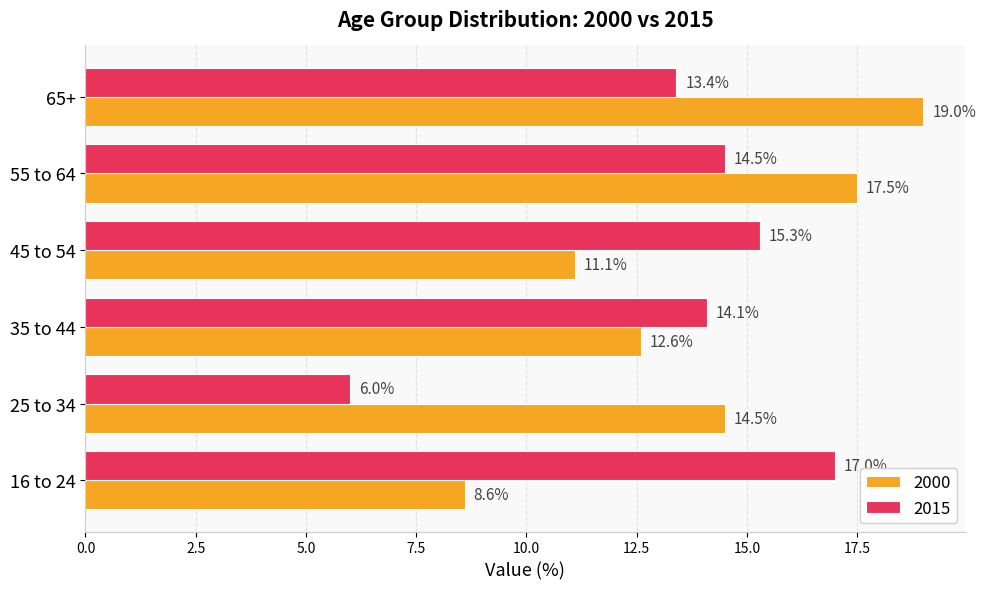

How many series are shown in this chart?

2